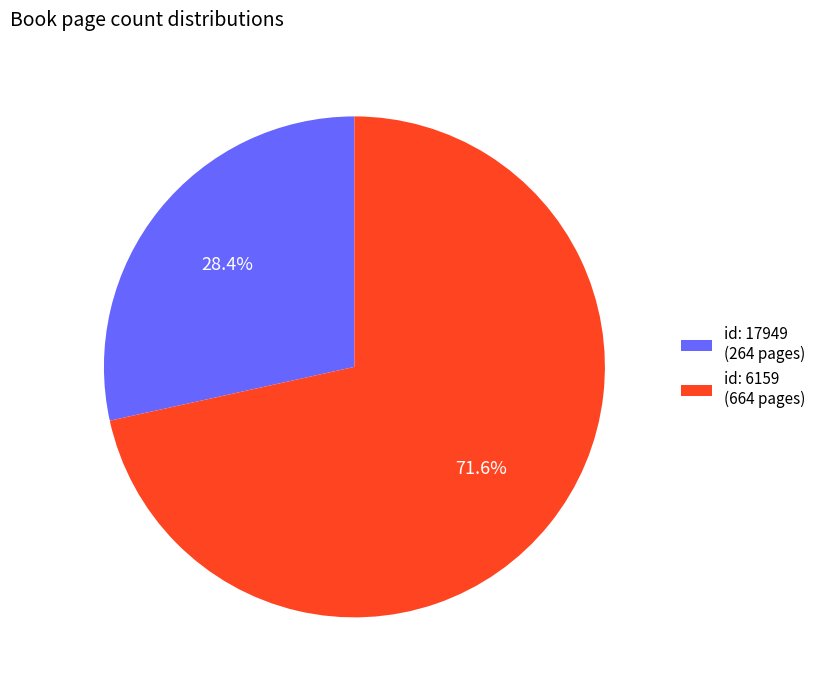

Is there a majority slice in this chart?

Yes